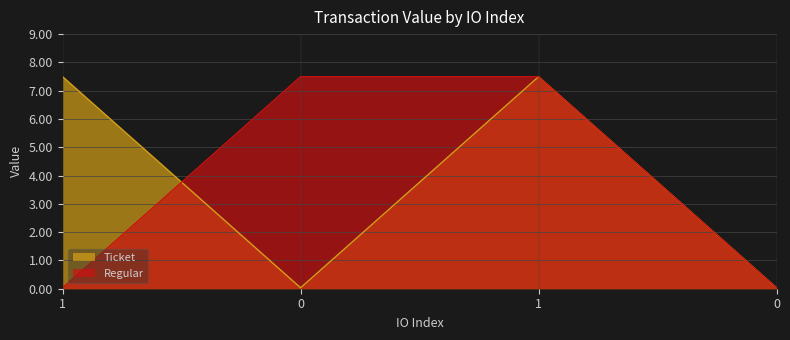

What is the approximate value of Regular at 0?

7.5